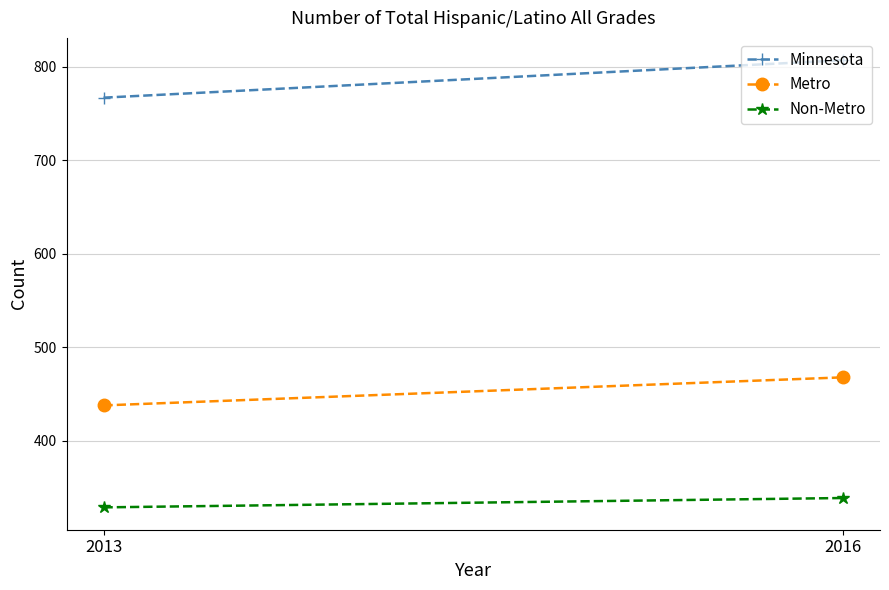

Rank the series by their average value, from highest to lowest.

Minnesota, Metro, Non-Metro